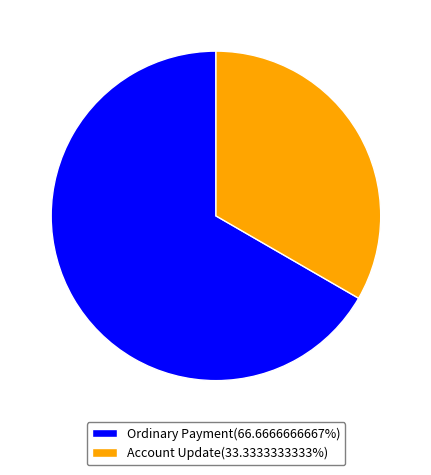

Does Account Update(33.3333333333%) represent more than half of the total?

No